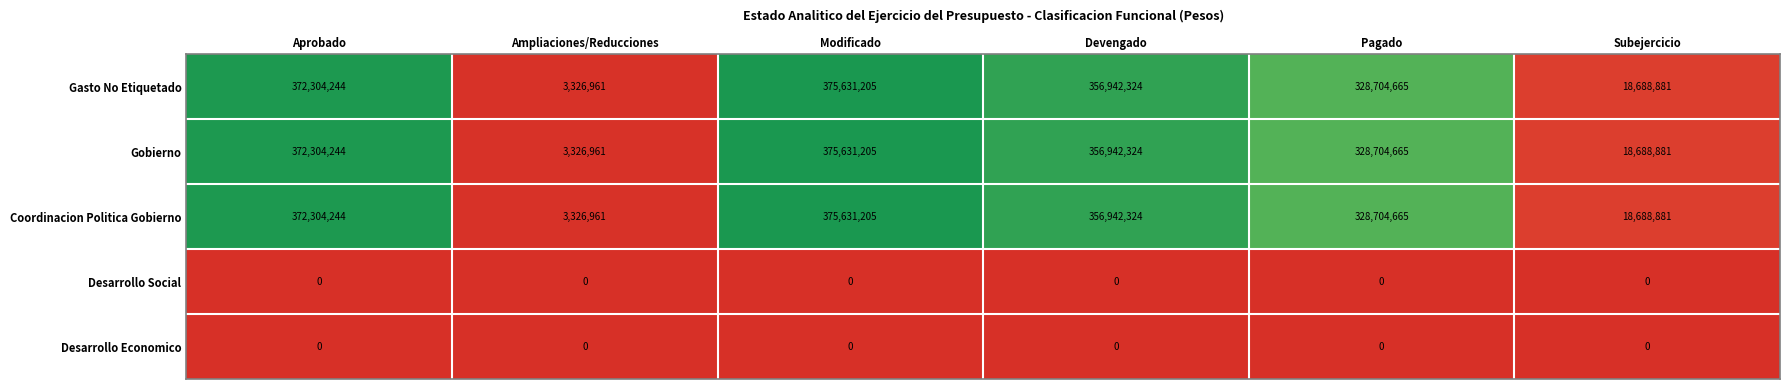

At which category does the chart reach its peak across all series?

Modificado